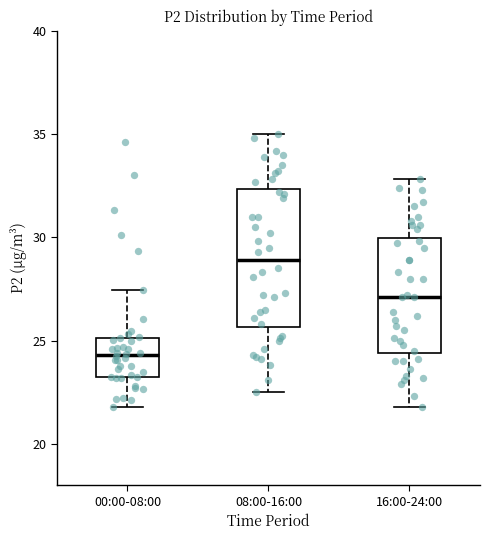

Reading left to right, transcribe this box plot: for each box, give where its median line is, the range the box spans, and where its two whiskers end, as read against the y-axis. The values are not printed on the chart, so give them approximately, as read against the axis.

00:00-08:00: median 24.5, box 23.0 to 25.0, whiskers 22.0 to 27.5
08:00-16:00: median 29.0, box 25.5 to 32.5, whiskers 22.5 to 35.0
16:00-24:00: median 27.0, box 24.5 to 30.0, whiskers 22.0 to 33.0